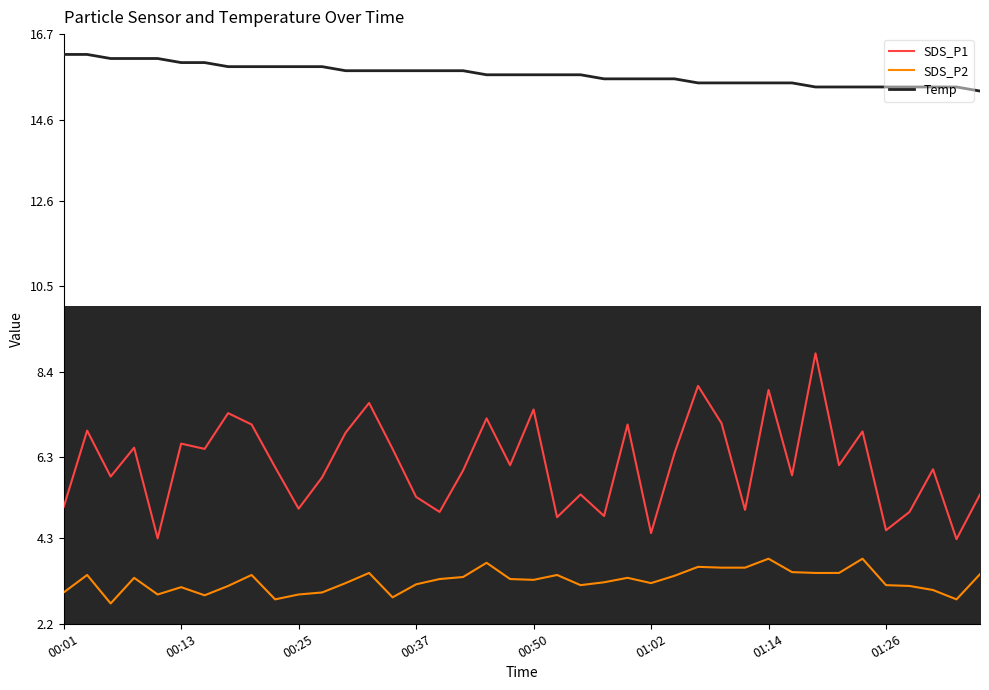

Rank the series by their average value, from highest to lowest.

Temp, SDS_P1, SDS_P2